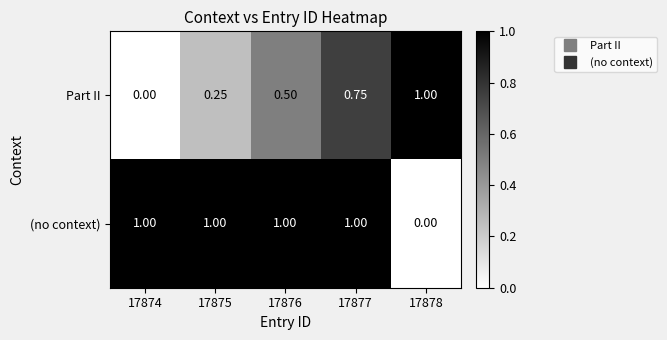

Which series changed the most between 17874 and 17876?

Part II